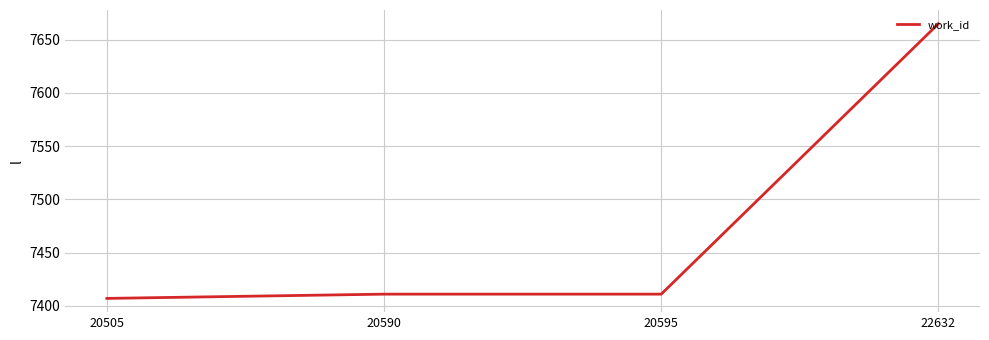

Does the chart have visible grid lines?

Yes